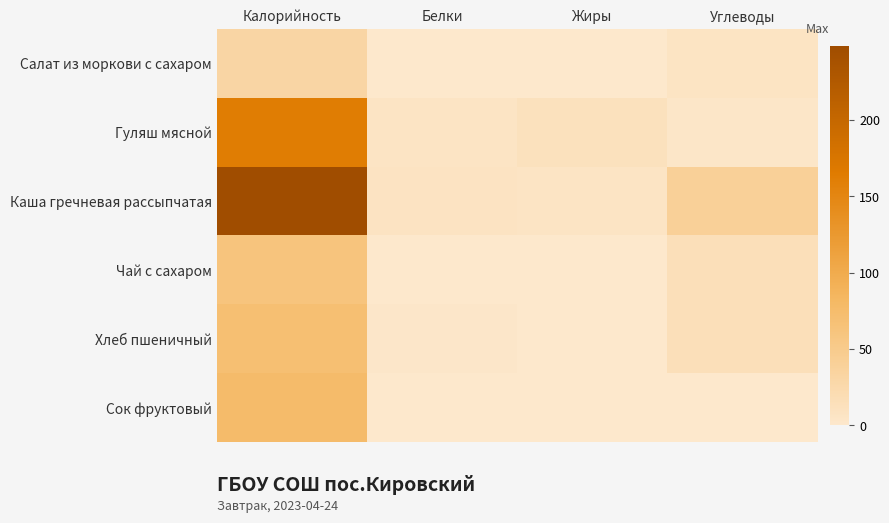

Reading left to right, what are all the values shown in this chart?

Салат из моркови с сахаром: Калорийность=31.4	Белки=0.8	Жиры=0.1	Углеводы=7.0
Гуляш мясной: Калорийность=163.0	Белки=6.6	Жиры=11.7	Углеводы=3.3
Каша гречневая рассыпчатая: Калорийность=248.6	Белки=7.9	Жиры=5.9	Углеводы=39.9
Чай с сахаром: Калорийность=61.3	Белки=0.2	Жиры=0.1	Углеводы=15.0
Хлеб пшеничный: Калорийность=70.5	Белки=2.3	Жиры=0.2	Углеводы=14.8
Сок фруктовый: Калорийность=76.0	Белки=0.0	Жиры=0.0	Углеводы=0.0